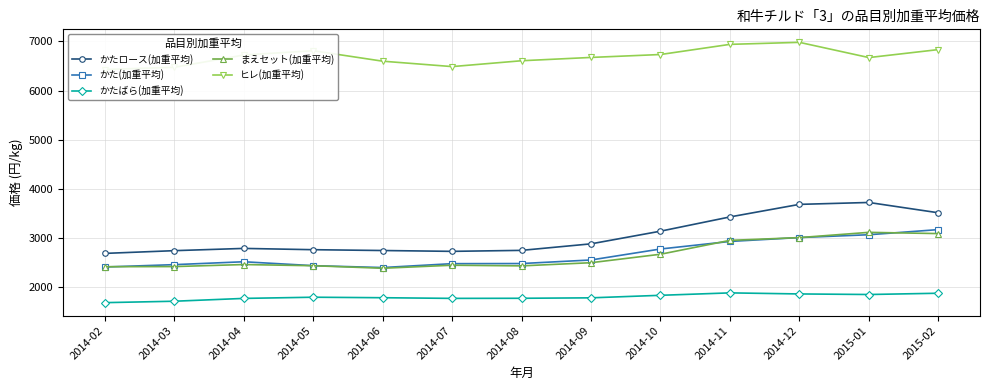

Where is the first local minimum for かたばら(加重平均)?

2014-07